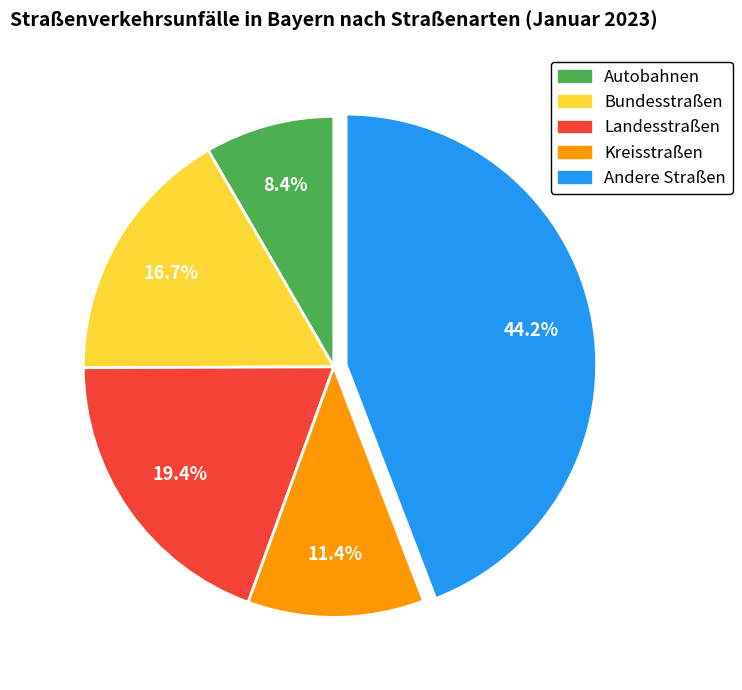

What is the total percentage of Autobahnen and Bundesstraßen?

25.1%